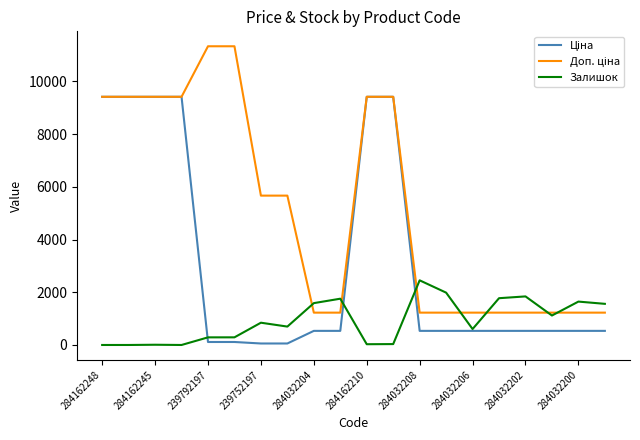

What is the maximum value shown in the chart?

11334.0